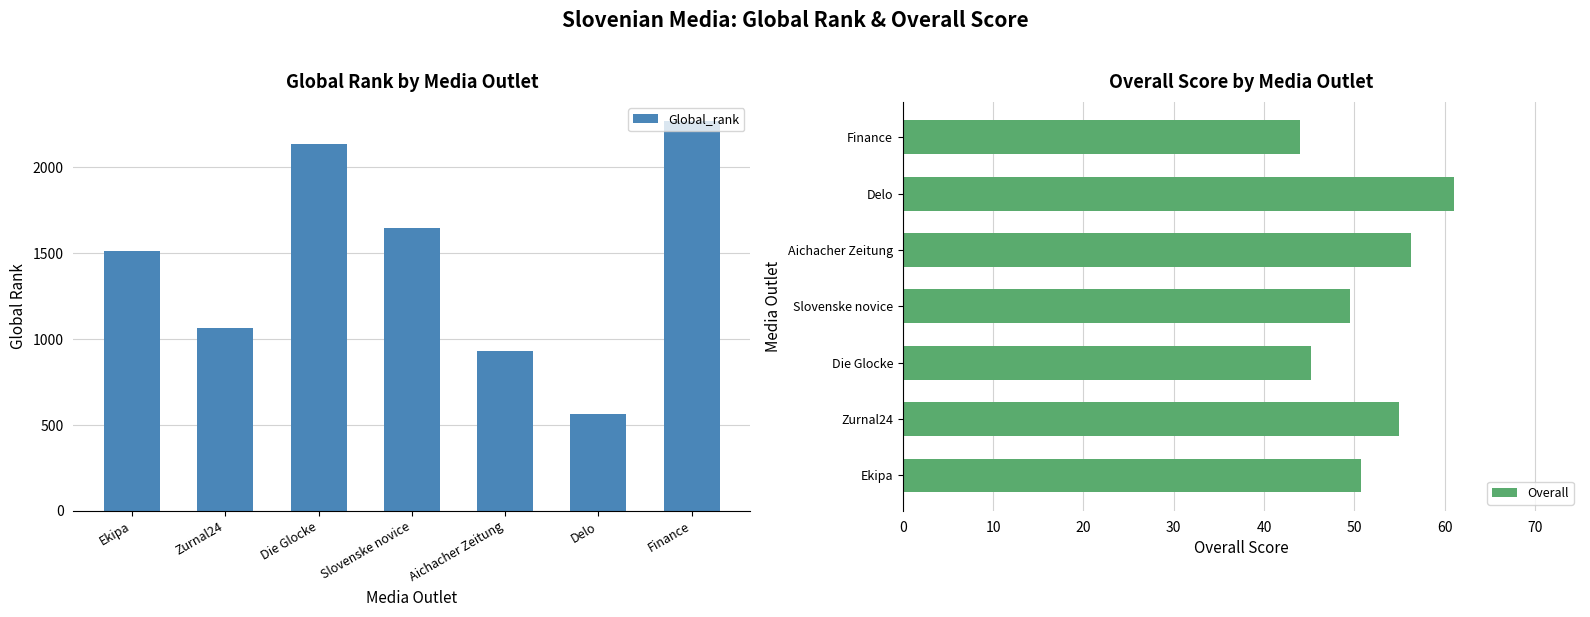

What position from the left is Zurnal24?

2